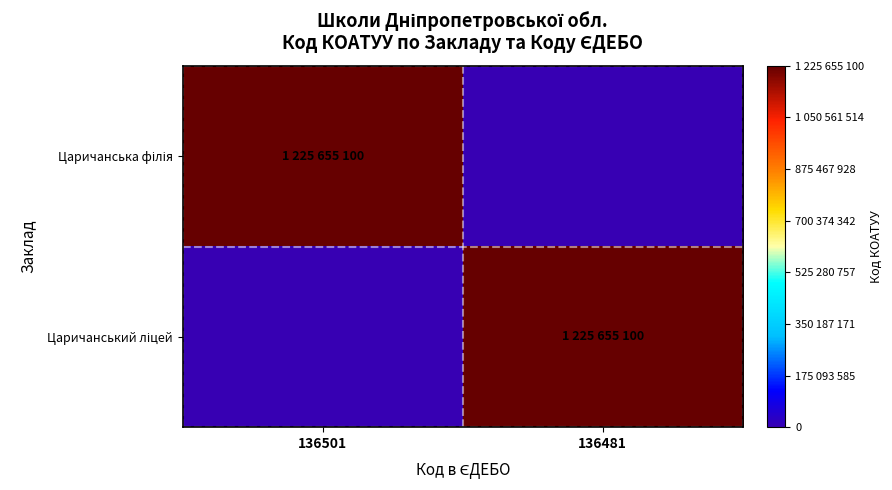

Which series has the largest range (max minus min)?

Царичанська філія